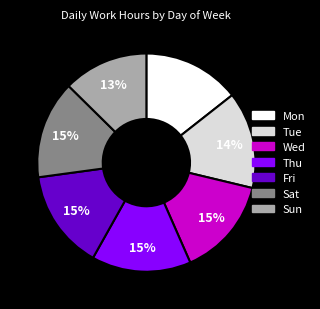

What is the ratio of the value at Sat to the value at Thu?

1.0